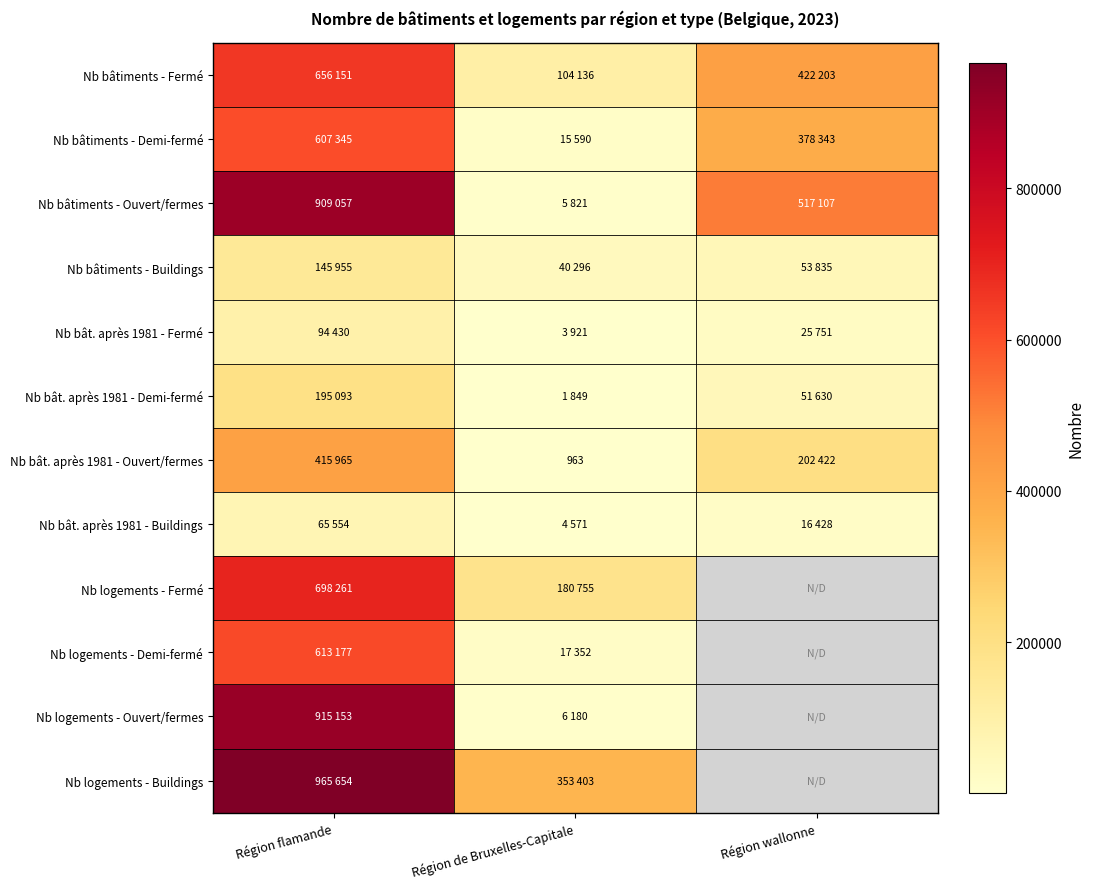

Which series has the widest spread of values?

Nb logements - Ouvert/fermes